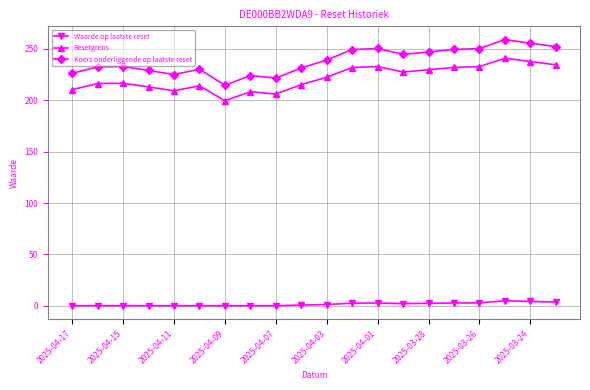

True or false: Waarde op laatste reset has more than 0 points higher than both neighbors.

True